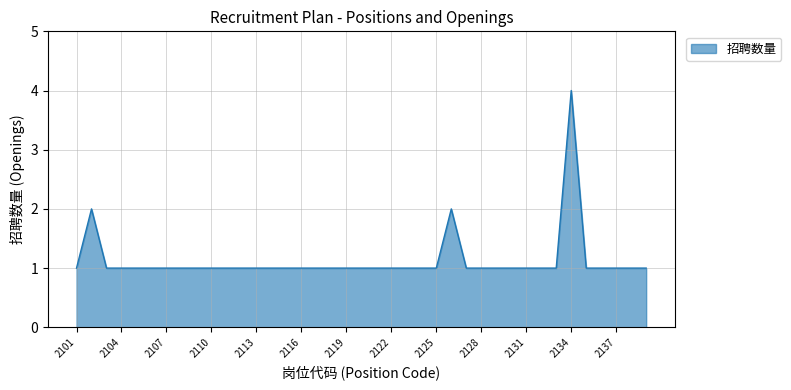

True or false: the data has more than 1 interior local peaks.

True